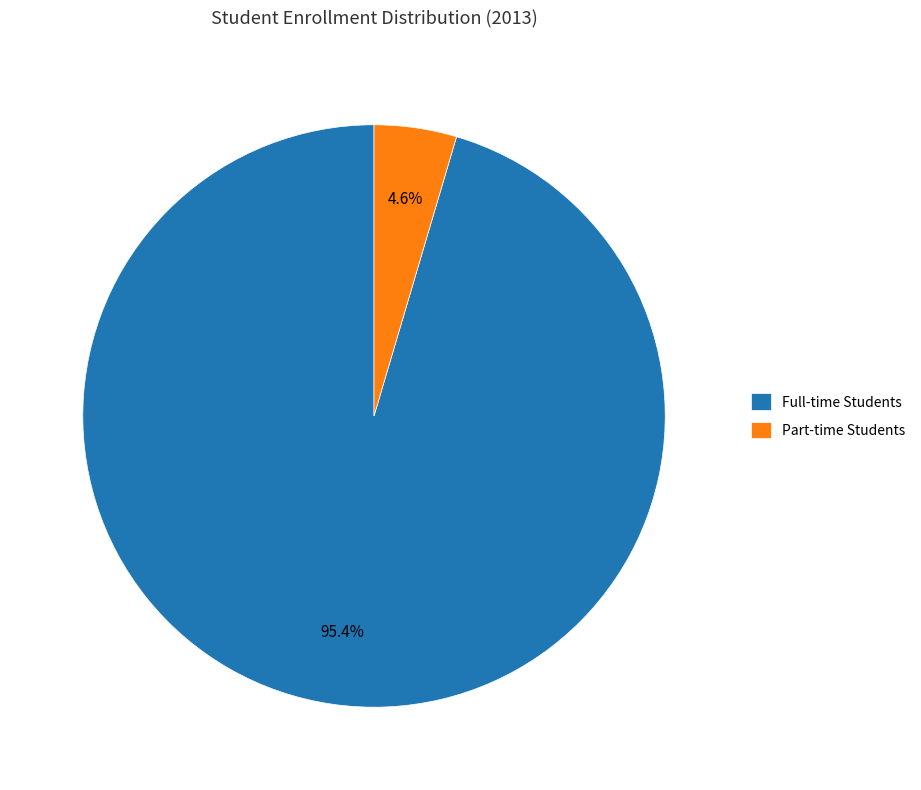

Which slice is the largest?

Full-time Students